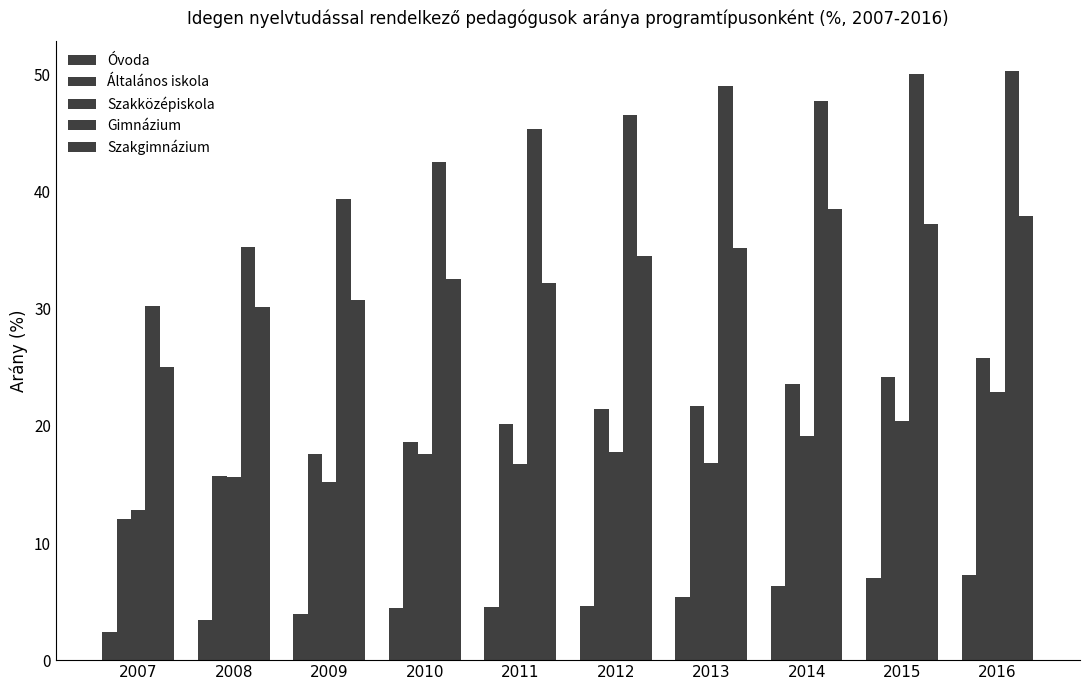

What is the total value across all series at 2008?

100.2